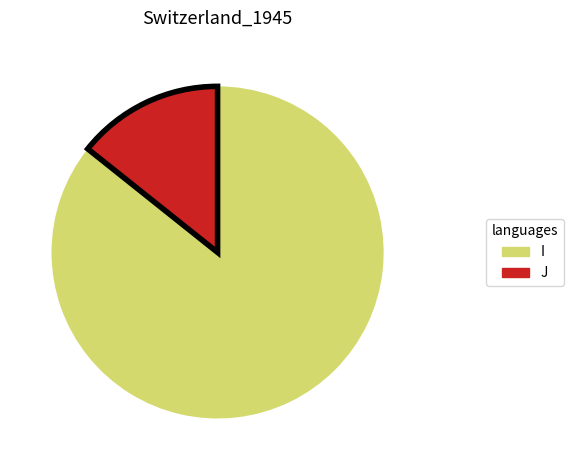

Is it true that I is 86% of the pie?

True